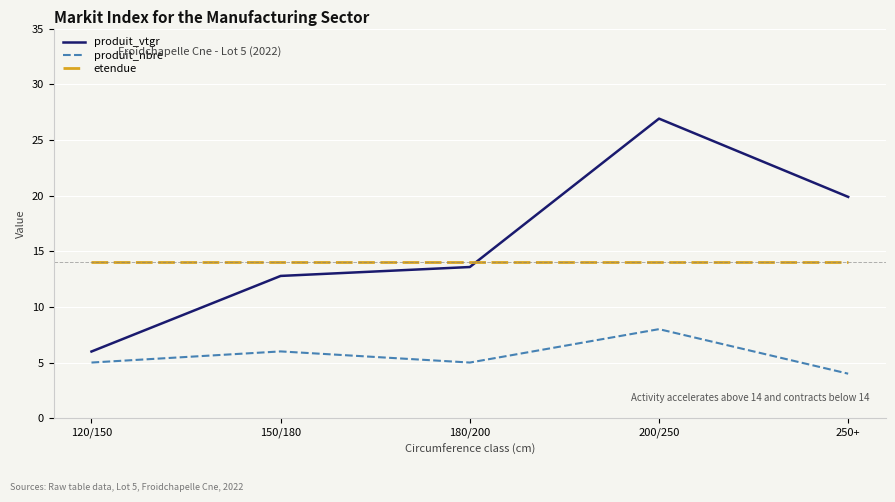

Rank the series at 180/200 from lowest to highest value.

produit_nbre, produit_vtgr, etendue